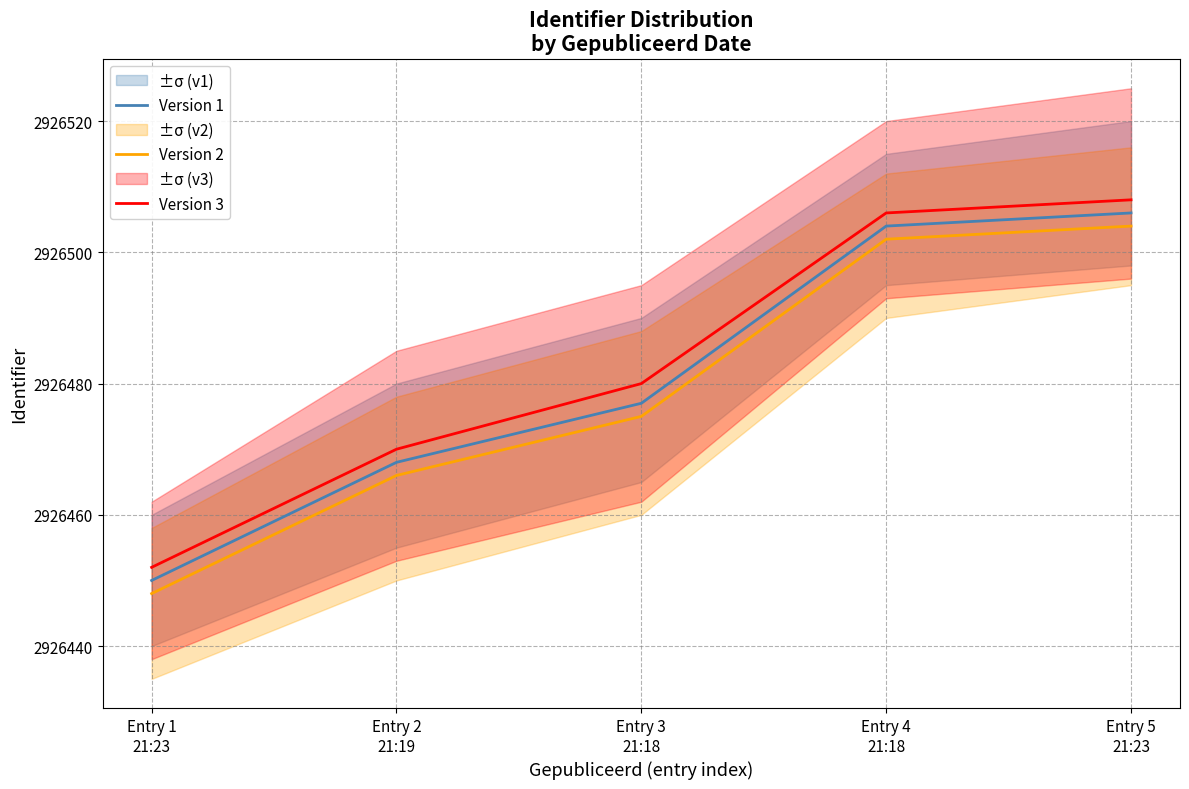

How many lines are shown in the chart?

3